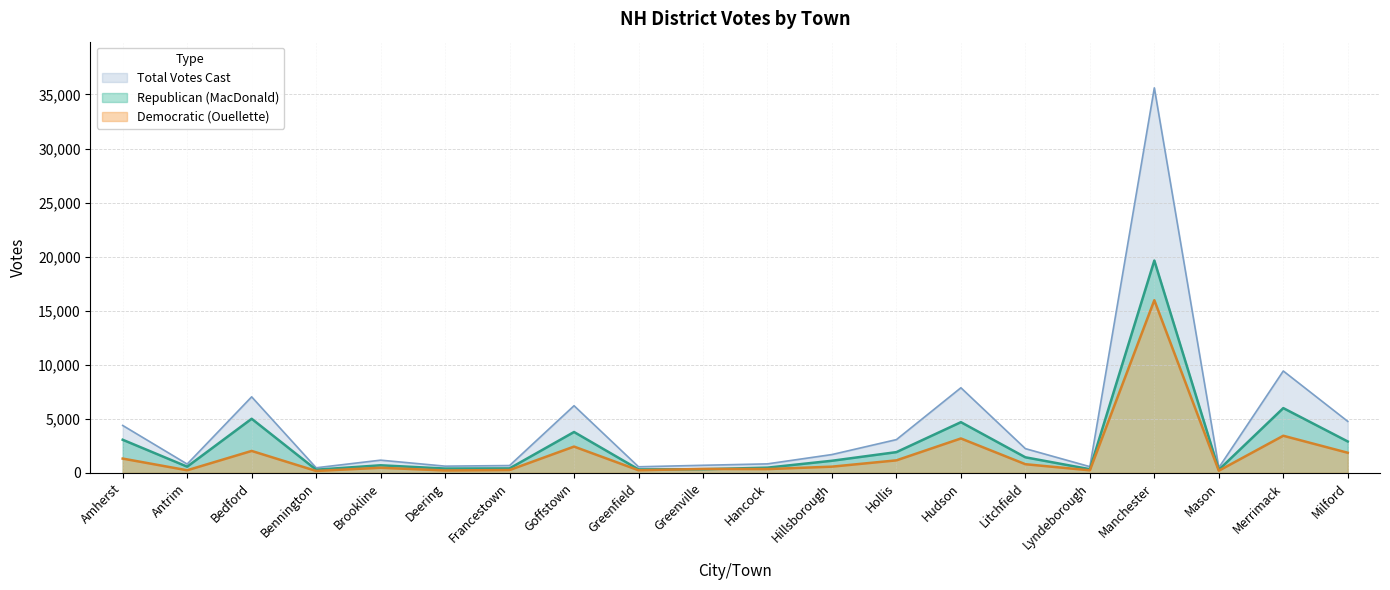

What is the label of the 2nd point from the left?

Antrim